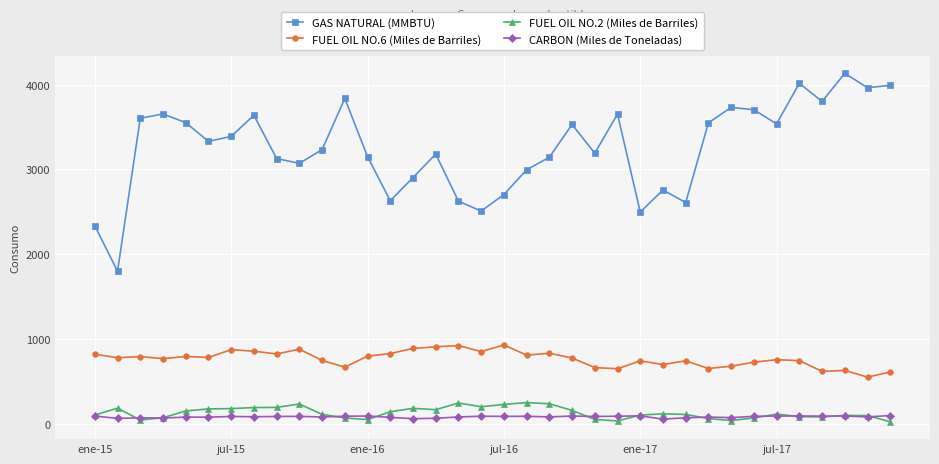

True or false: FUEL OIL NO.2 (Miles de Barriles) and GAS NATURAL (MMBTU) intersect in this chart.

False